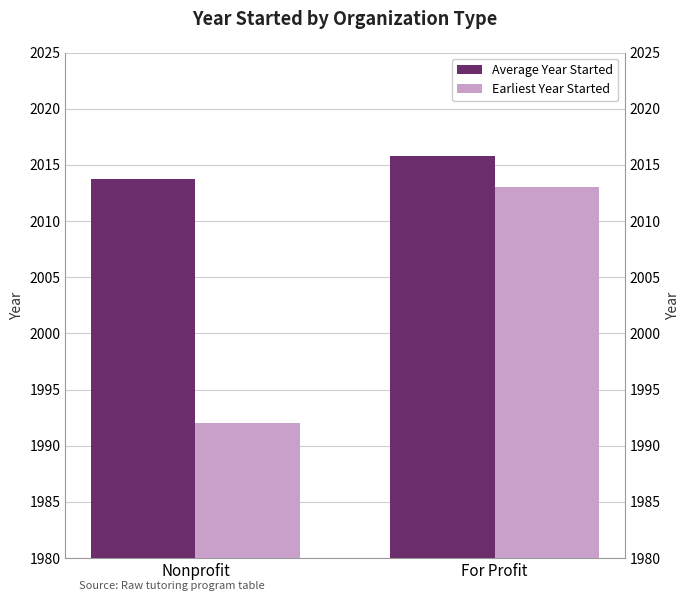

Between For Profit and Nonprofit, which is larger?

For Profit